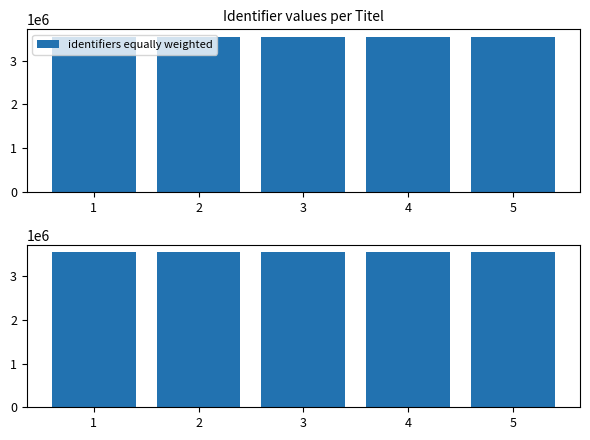

List the labels in order of value, largest first.

5, 4, 3, 2, 1